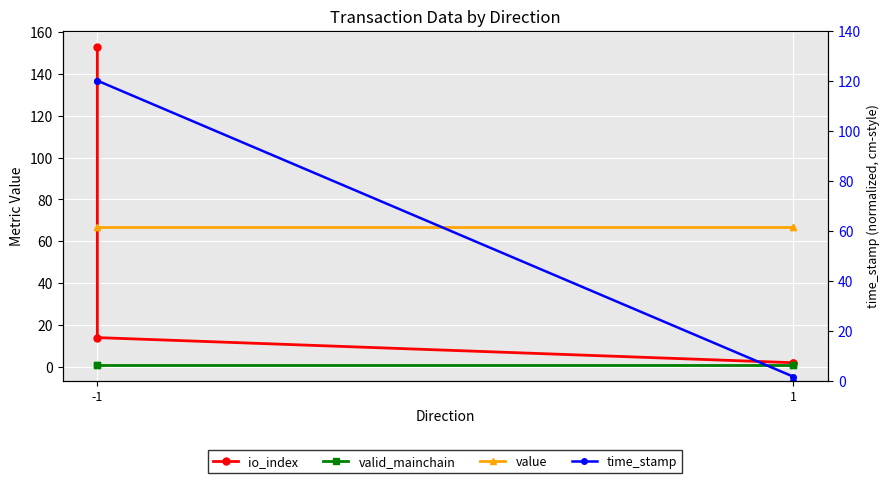

Reading left to right, what are all the values shown in this chart?

io_index: 153.0	14.0	2.0	2.0
valid_mainchain: 1.0	1.0	1.0	1.0
value: 66.8	66.8	66.8	66.8
time_stamp: 120.0	120.0	1.6	0.0